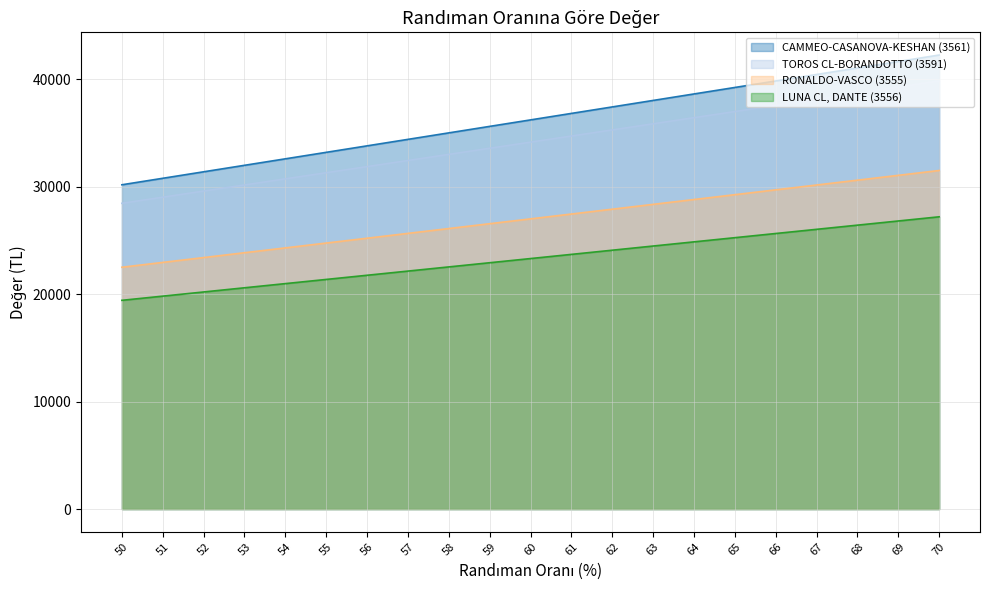

What is the spread (max minus min) of values at 68?

14618.6